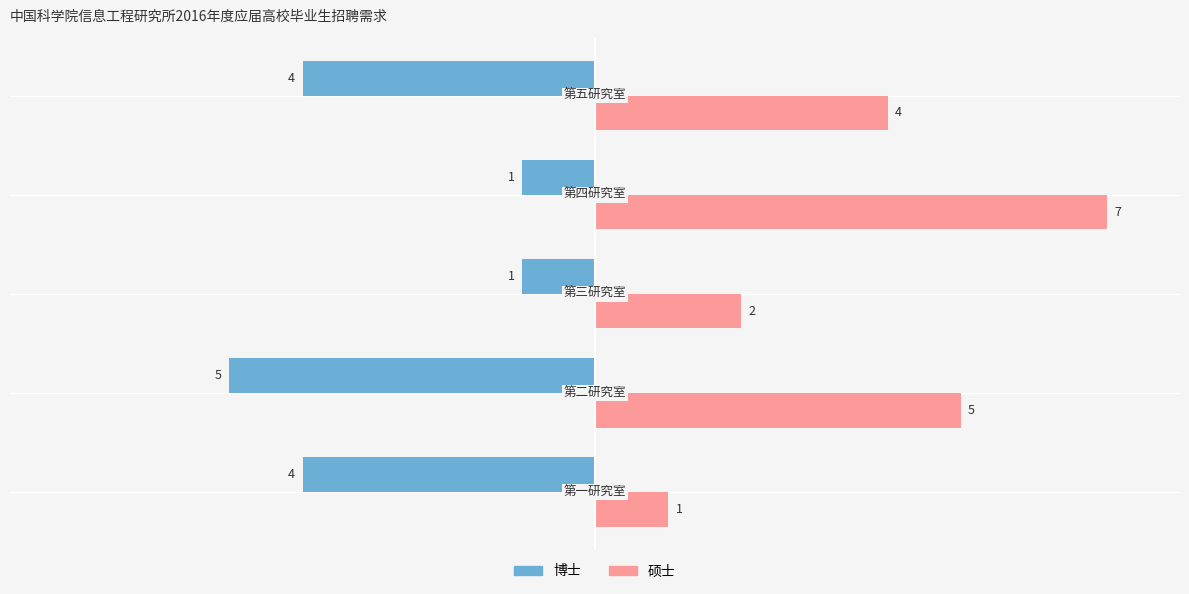

Count the 博士 values in the range -4 to -1.

4